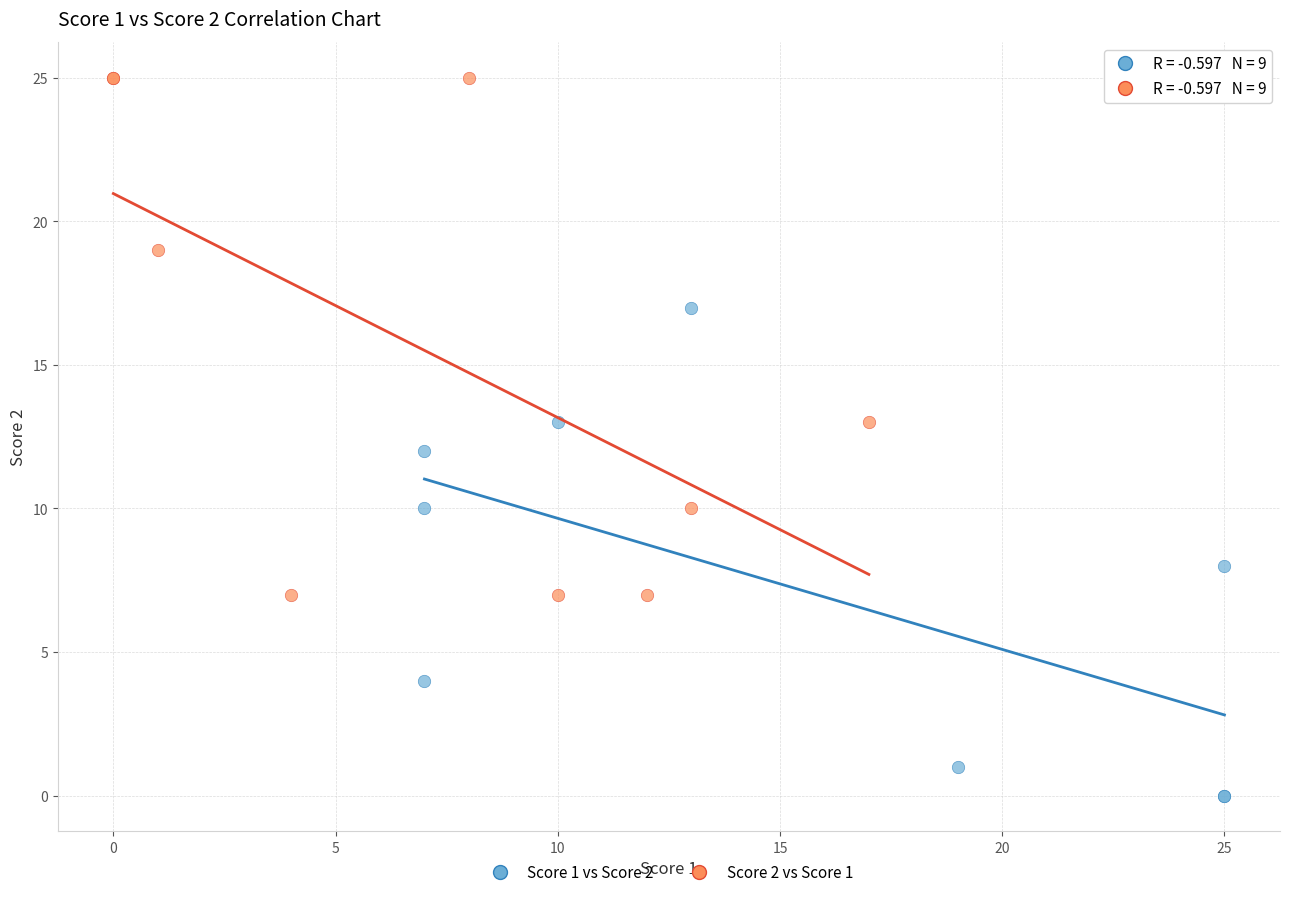

What are all the series names shown in the legend?

Score 1 vs Score 2, Score 2 vs Score 1